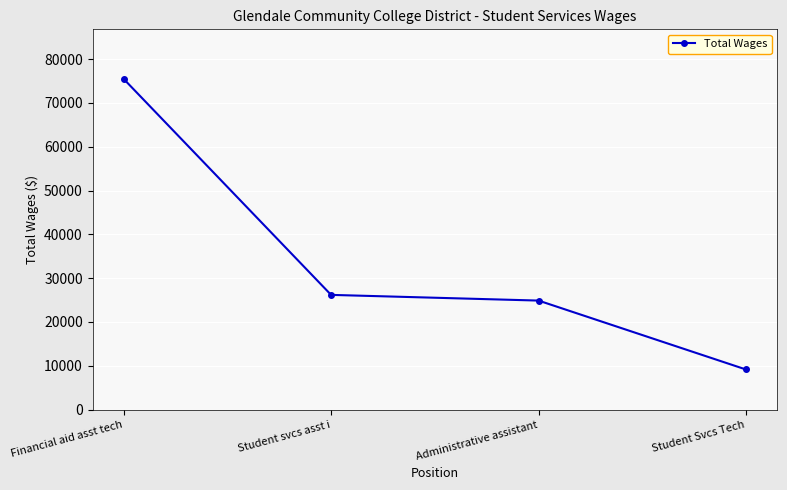

What is the change in value from Administrative assistant to Student Svcs Tech?

-15726